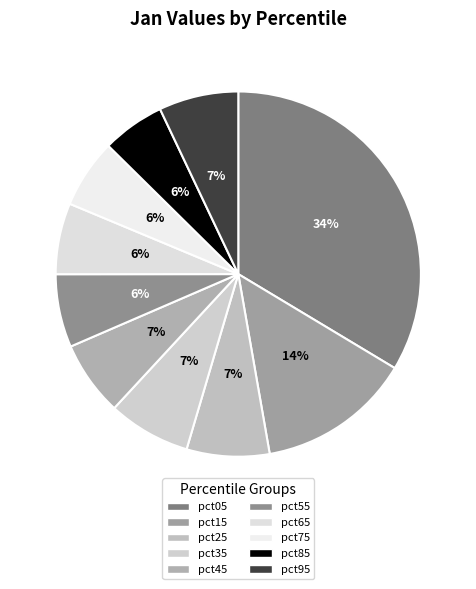

What percentage is the pct65 slice, to the nearest percent?

6%